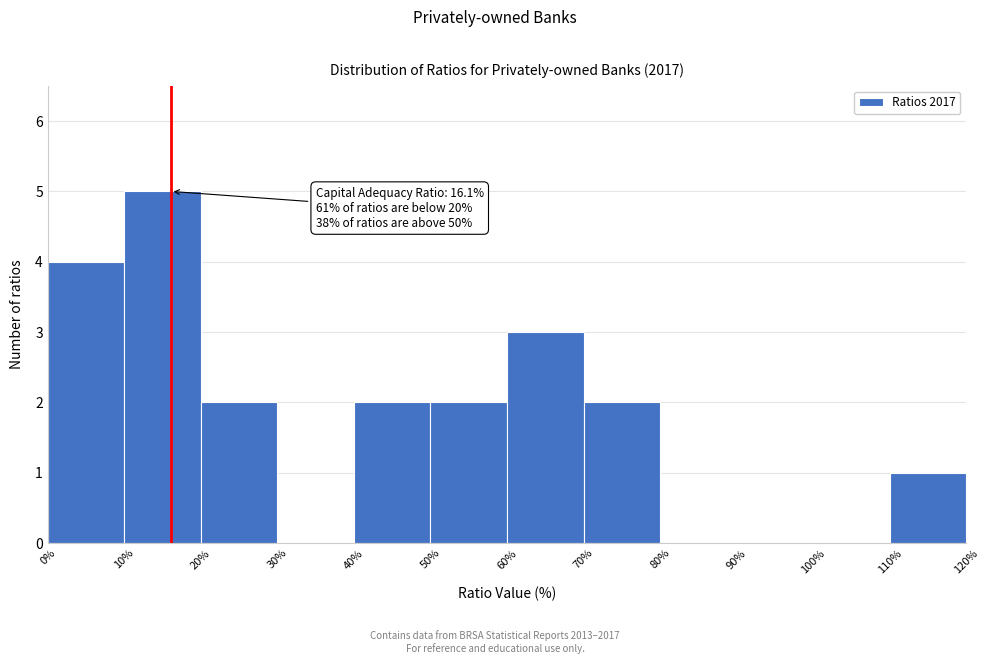

Over which range of the x-axis is the bar tallest?

10% to 20%